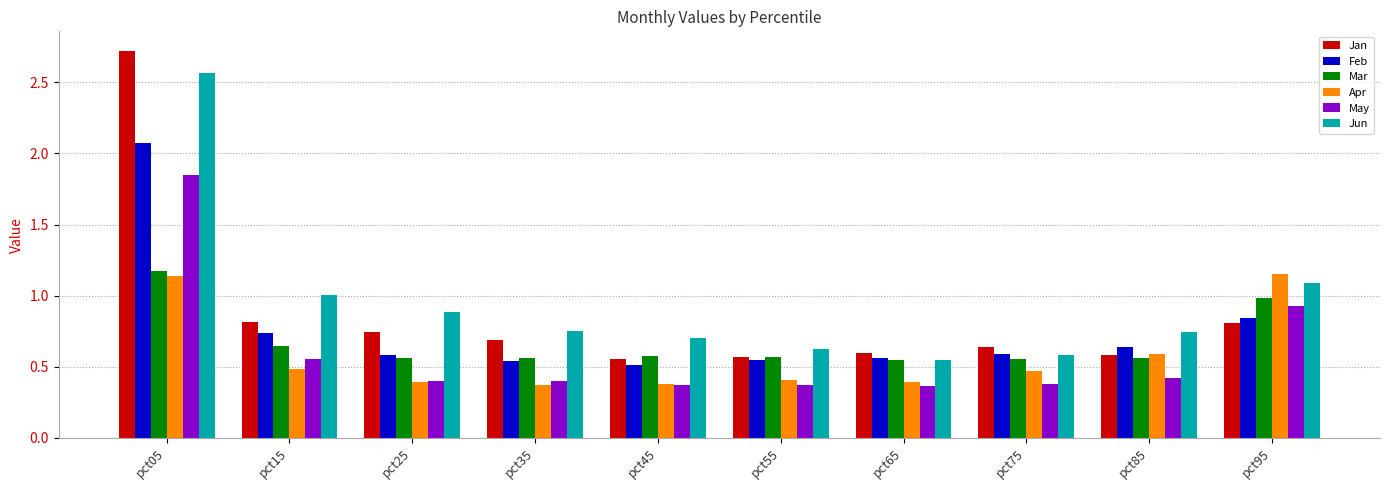

What is the sum of all Feb values?

7.6